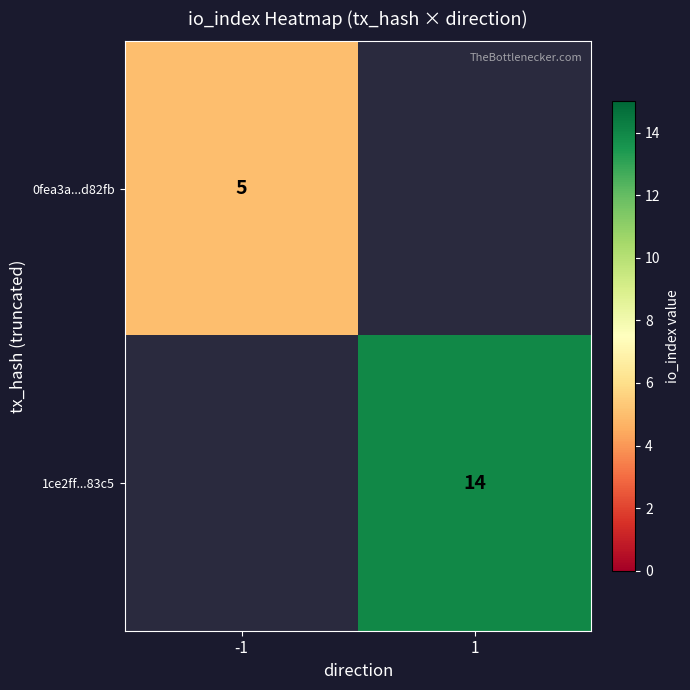

What is the minimum value shown in the chart?

5.0